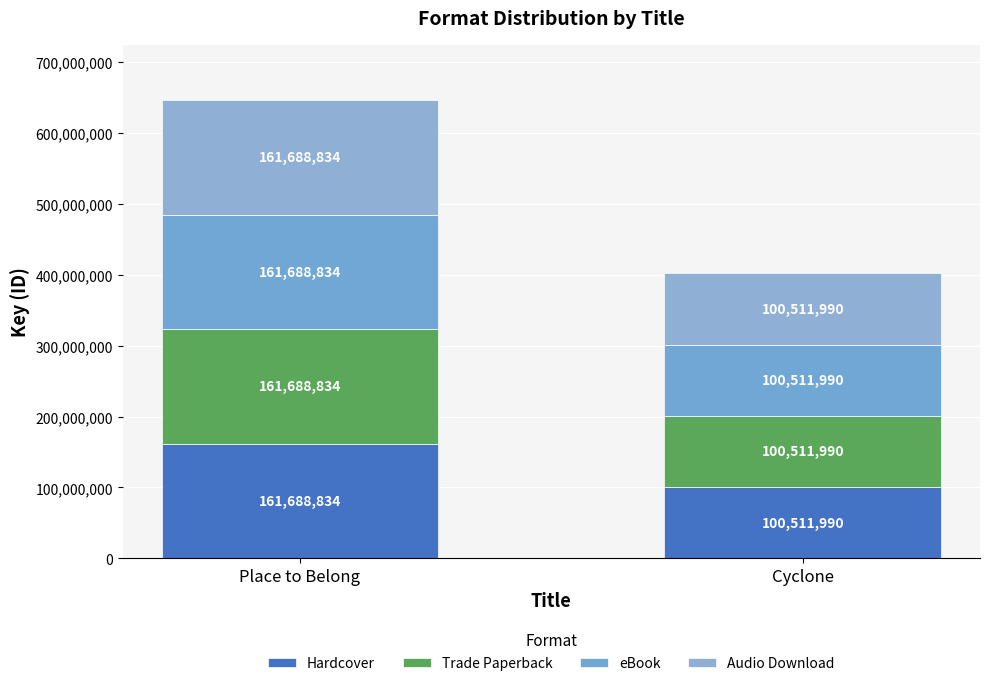

Does the chart contain stacked bars?

Yes